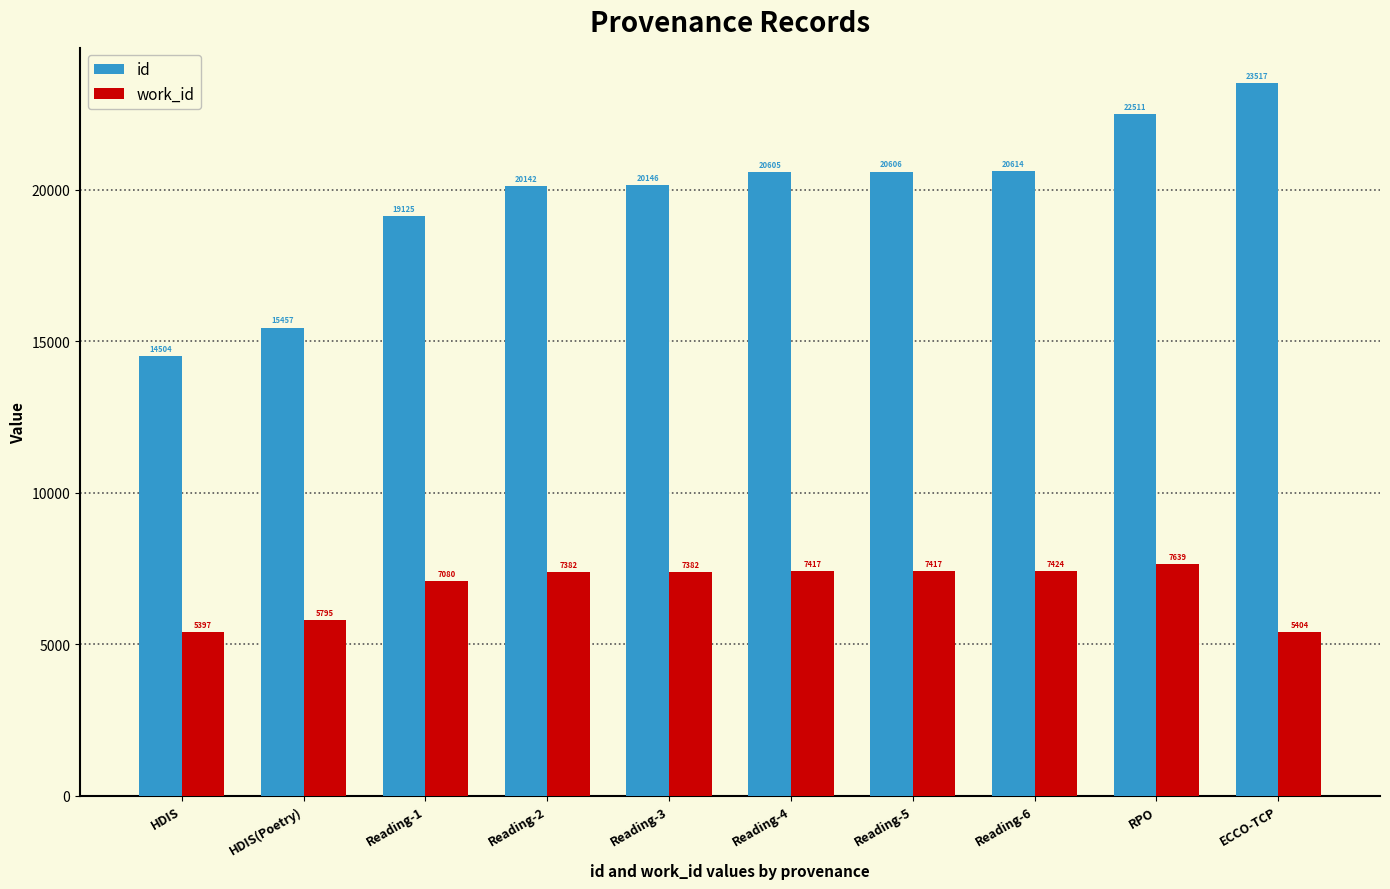

What position from the left is ECCO-TCP?

10